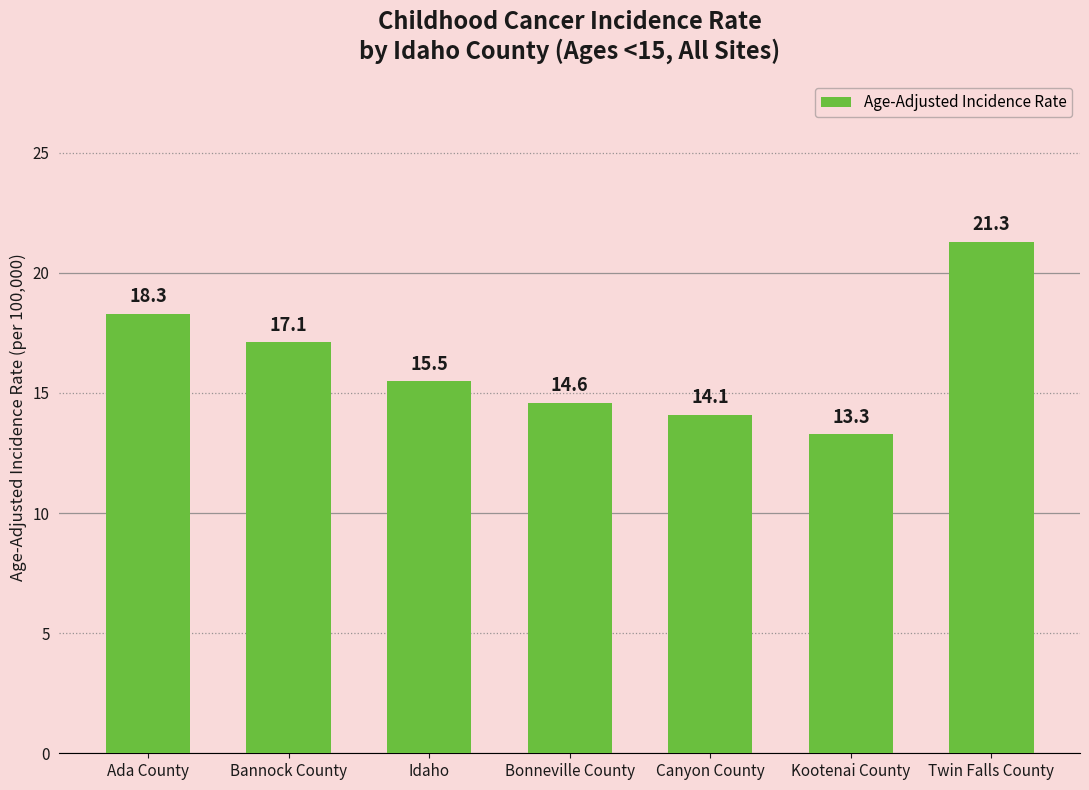

At which label is the value closest to 17?

Bannock County